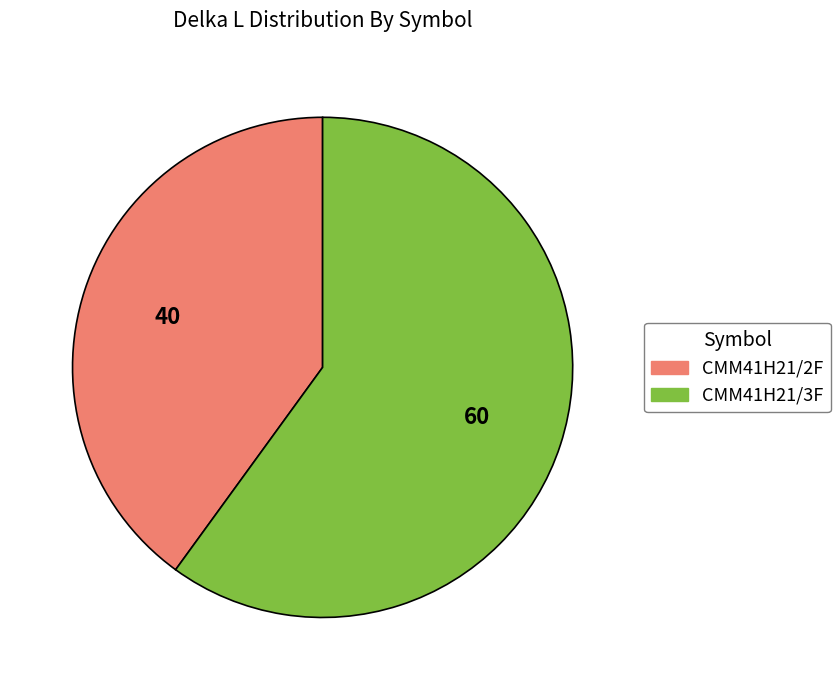

Does CMM41H21/3F represent more than half of the total?

Yes